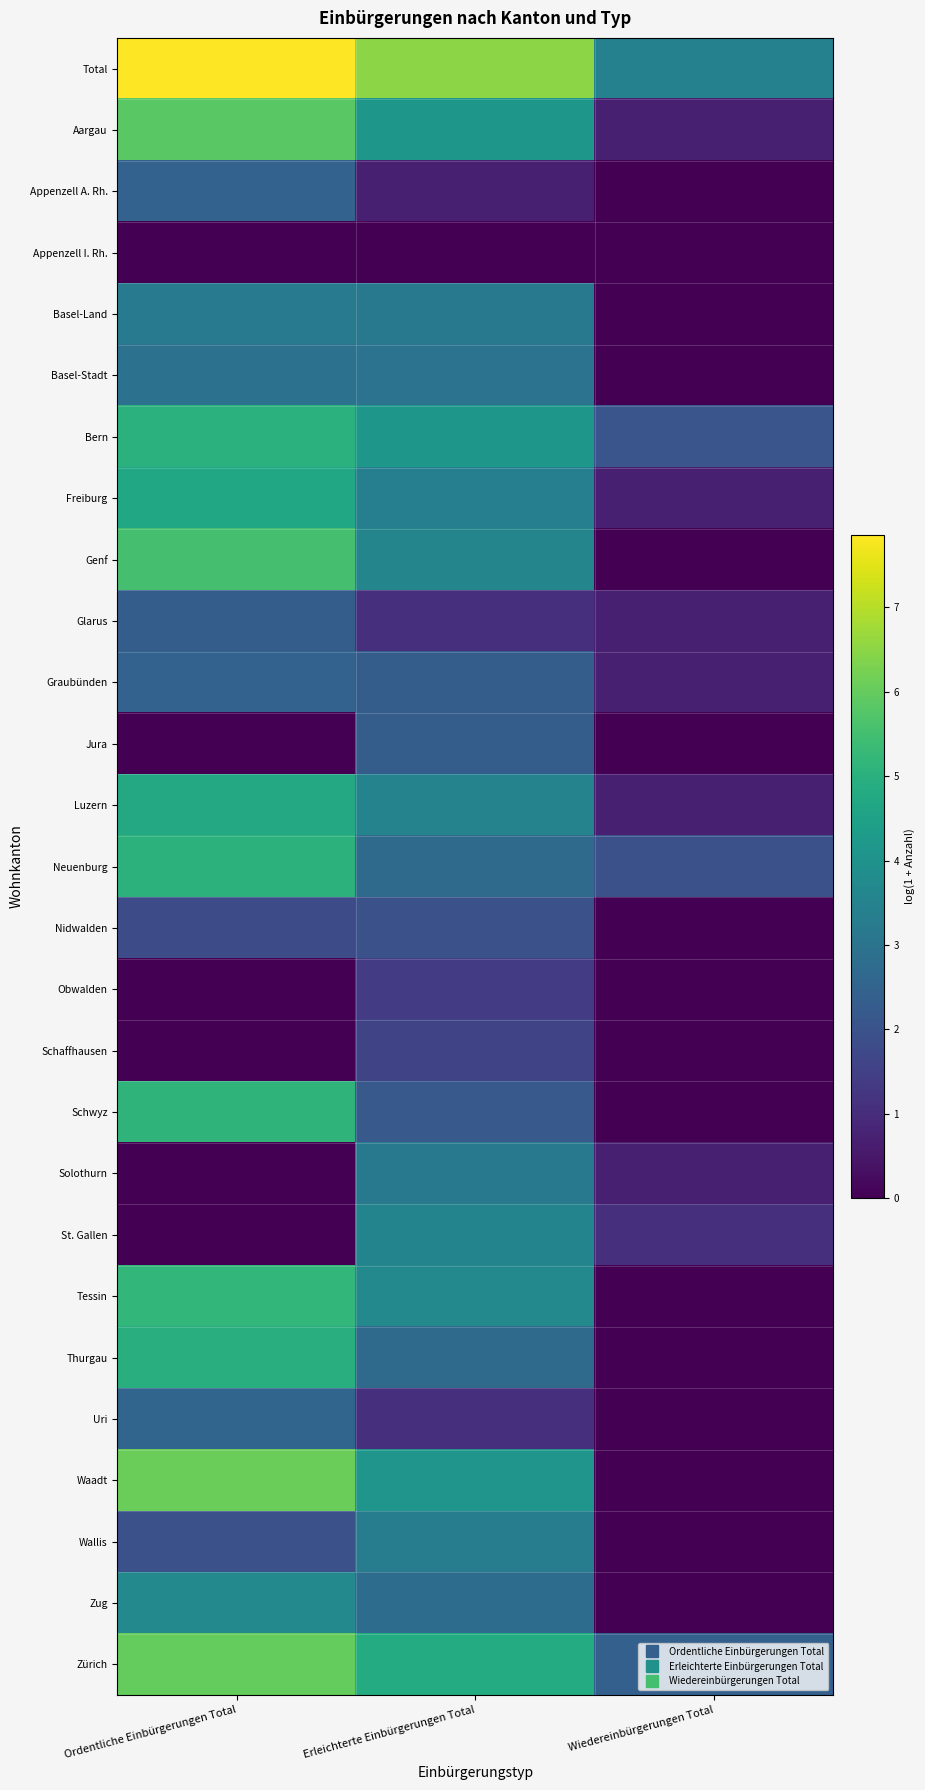

At which category is the sum across all series the highest?

Ordentliche Einbürgerungen Total